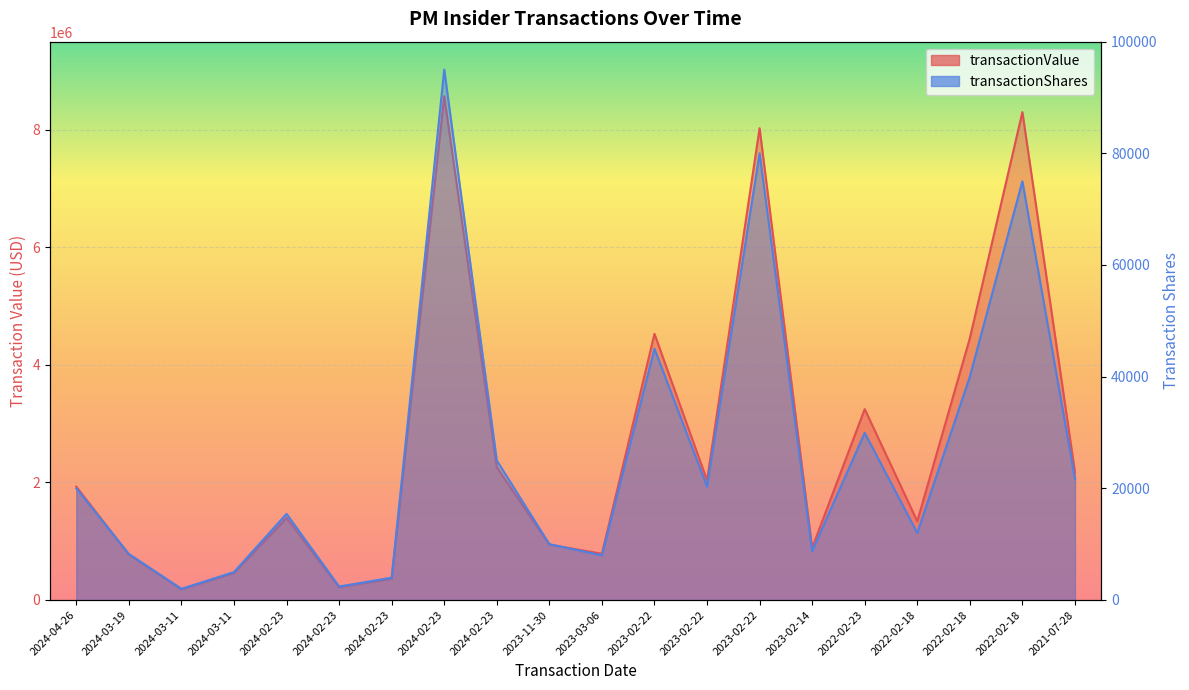

Between 2024-04-26 and 2024-03-11, which series saw the biggest shift?

transactionValue